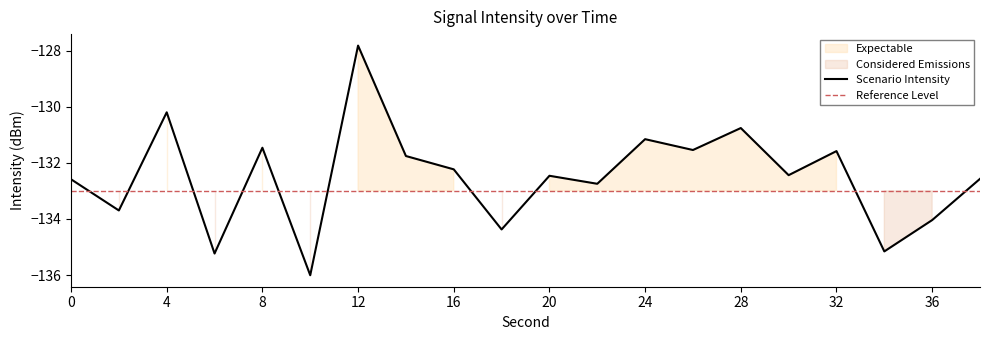

List the labels in order of value, largest first.

12, 4, 28, 24, 8, 26, 32, 14, 16, 30, 20, 38, 0, 22, 2, 36, 18, 34, 6, 10